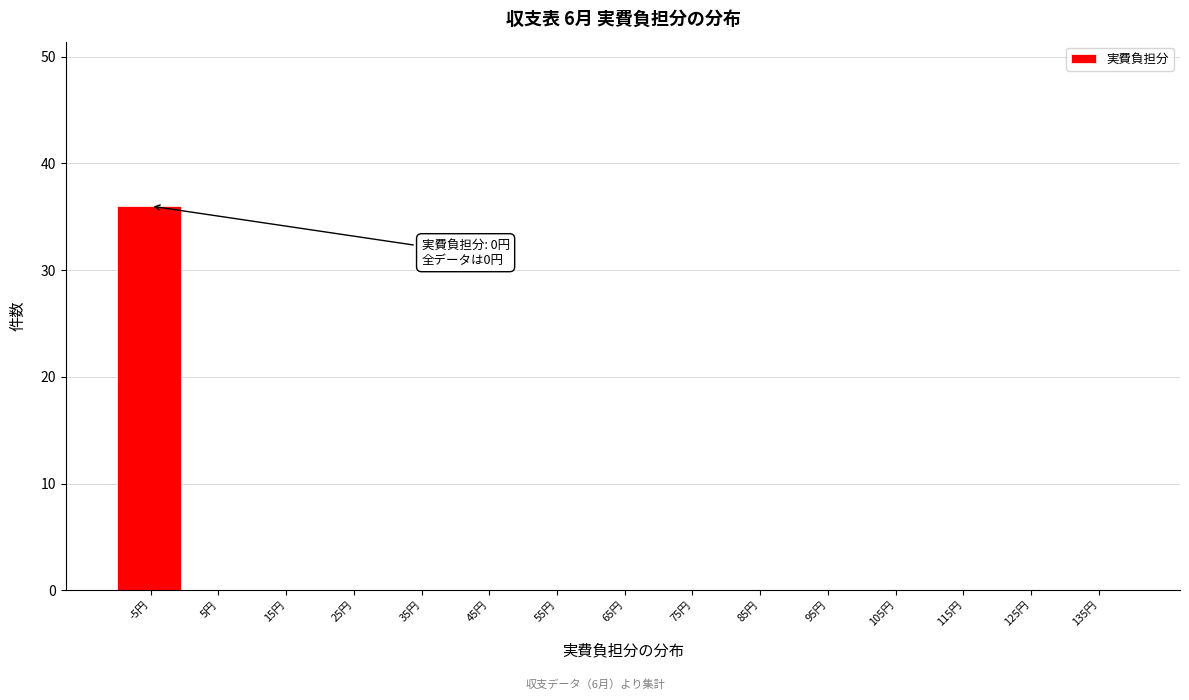

Reading left to right, transcribe all the data shown in this chart.

-5円=36	5円=0	15円=0	25円=0	35円=0	45円=0	55円=0	65円=0	75円=0	85円=0	95円=0	105円=0	115円=0	125円=0	135円=0